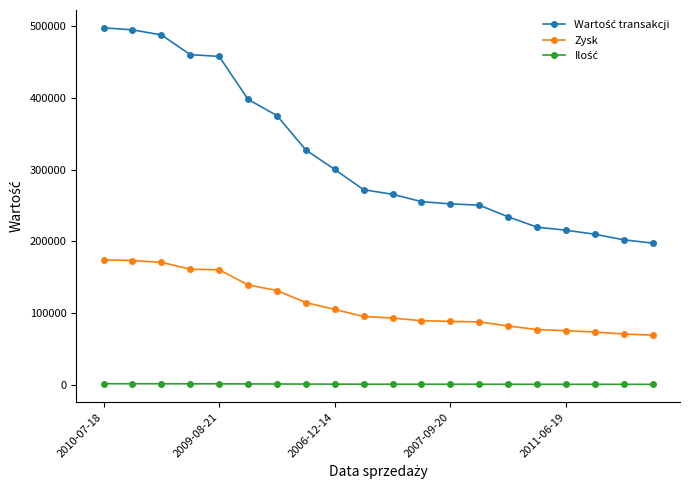

What is the minimum value for Zysk?

69188.0